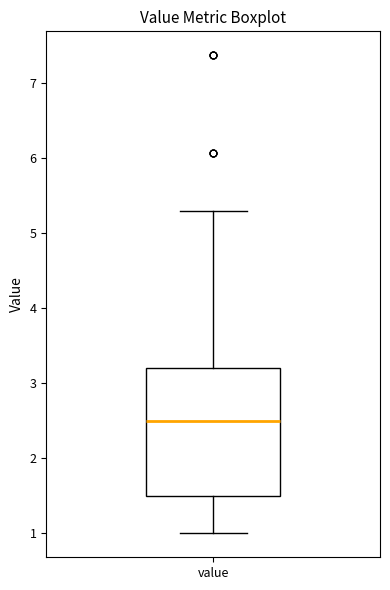

Transcribe this box plot: give where the median line is, the range the box spans, and where the two whiskers end, as read against the y-axis. The values are not printed on the chart, so give them approximately, as read against the axis.

median 2.5, box 1.5 to 3.2, whiskers 1.0 to 5.3